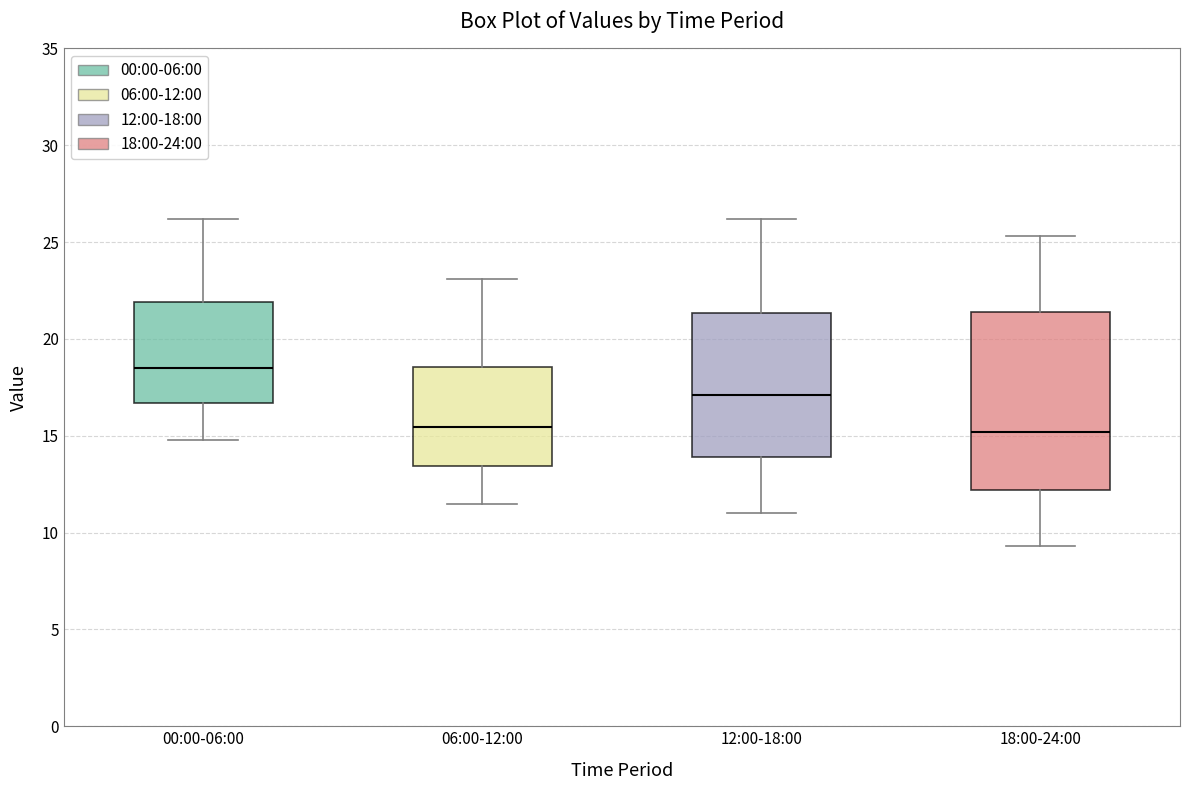

Reading left to right, transcribe this box plot: for each box, give where its median line is, the range the box spans, and where its two whiskers end, as read against the y-axis. The values are not printed on the chart, so give them approximately, as read against the axis.

00:00-06:00: median 18.5, box 16.5 to 22.0, whiskers 15.0 to 26.0
06:00-12:00: median 15.5, box 13.5 to 18.5, whiskers 11.5 to 23.0
12:00-18:00: median 17.0, box 14.0 to 21.5, whiskers 11.0 to 26.0
18:00-24:00: median 15.0, box 12.0 to 21.5, whiskers 9.5 to 25.5